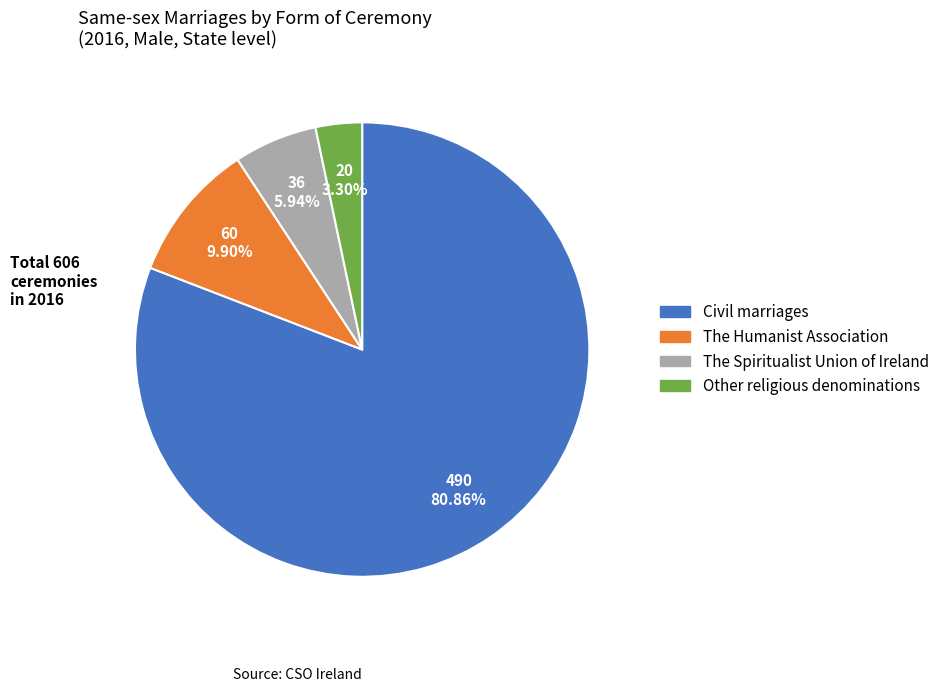

To the nearest percent, what is the difference between the Civil marriages and The Spiritualist Union of Ireland slice percentages?

75%